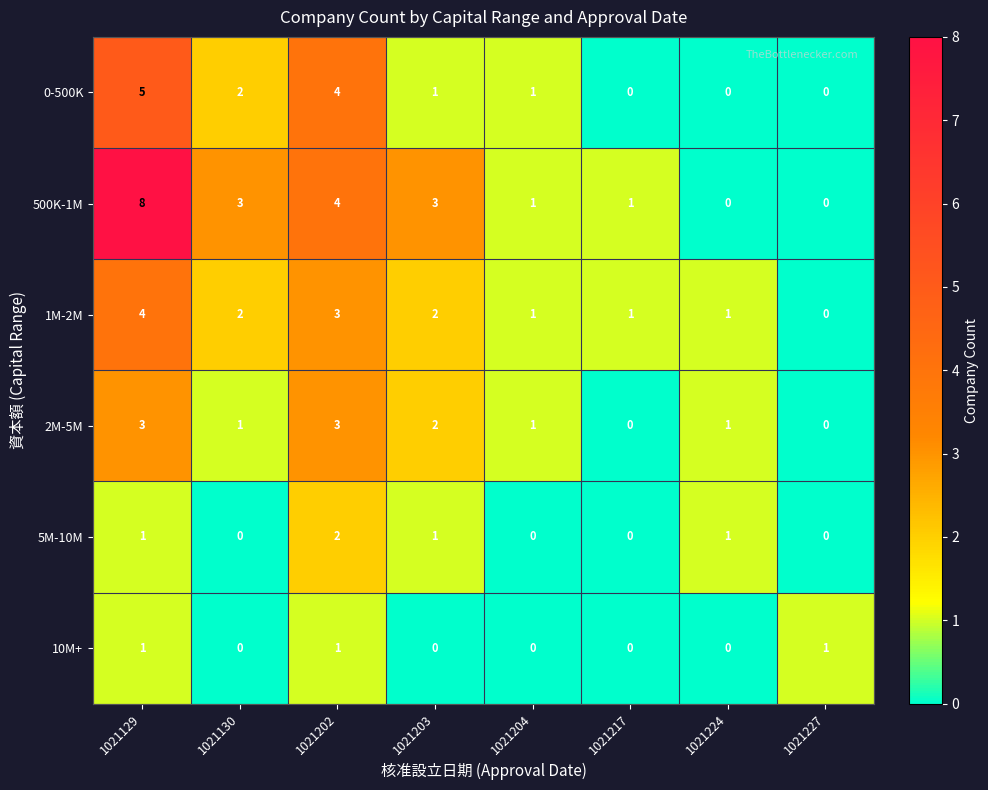

The value of 500K-1M at 1021224 is 0. True or false?

True